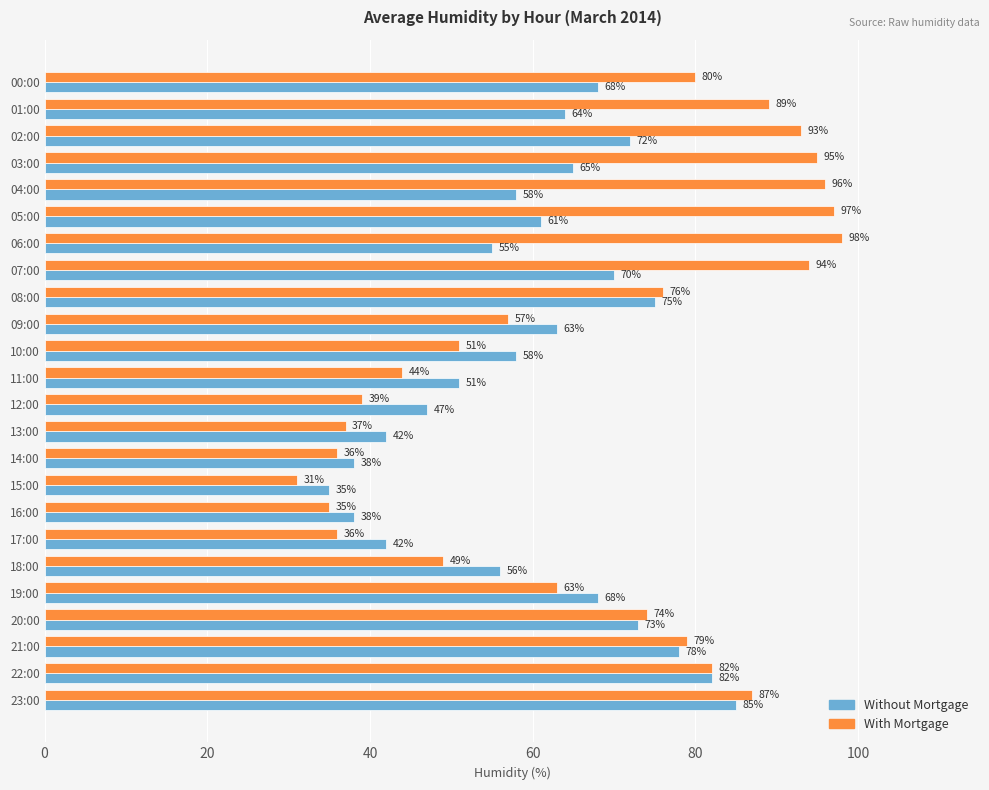

True or false: Without Mortgage has a value of 55 at 06:00.

True